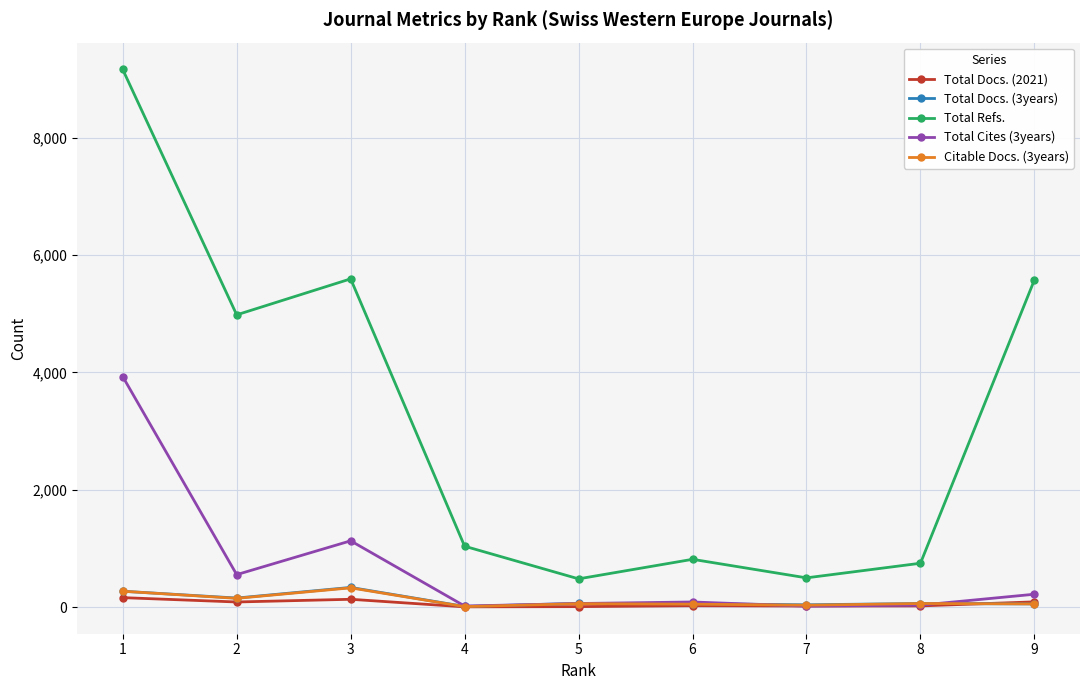

Where does the Citable Docs. (3years) series first go above 58?

1